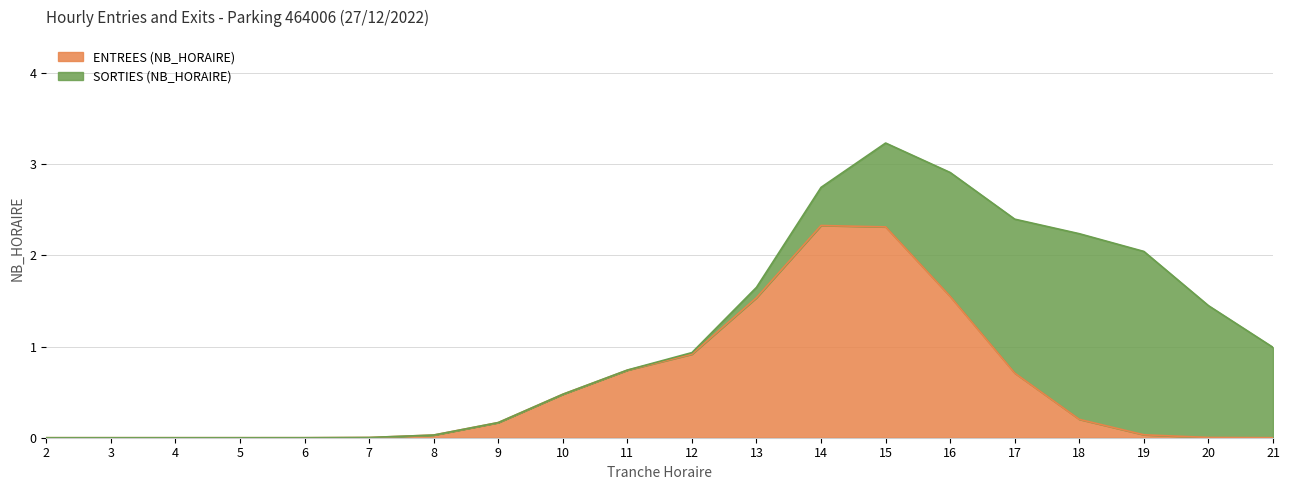

Which series changed the most between 11 and 20?

ENTREES (NB_HORAIRE)